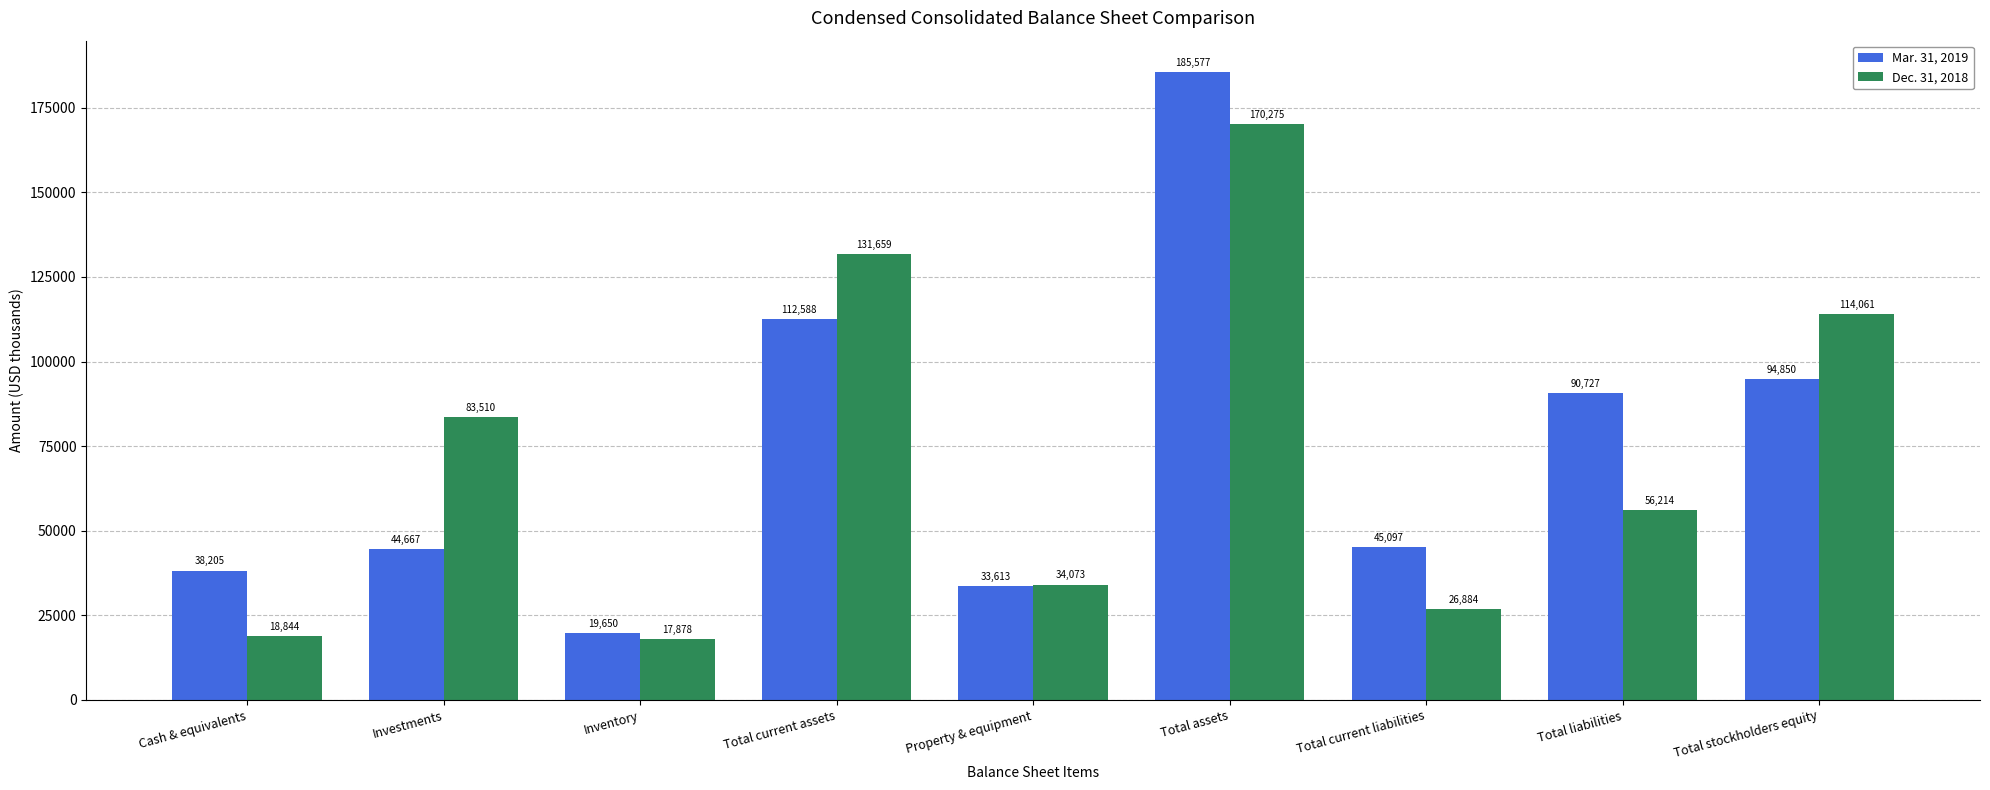

Which category has the highest value in the Mar. 31, 2019 series?

Total assets